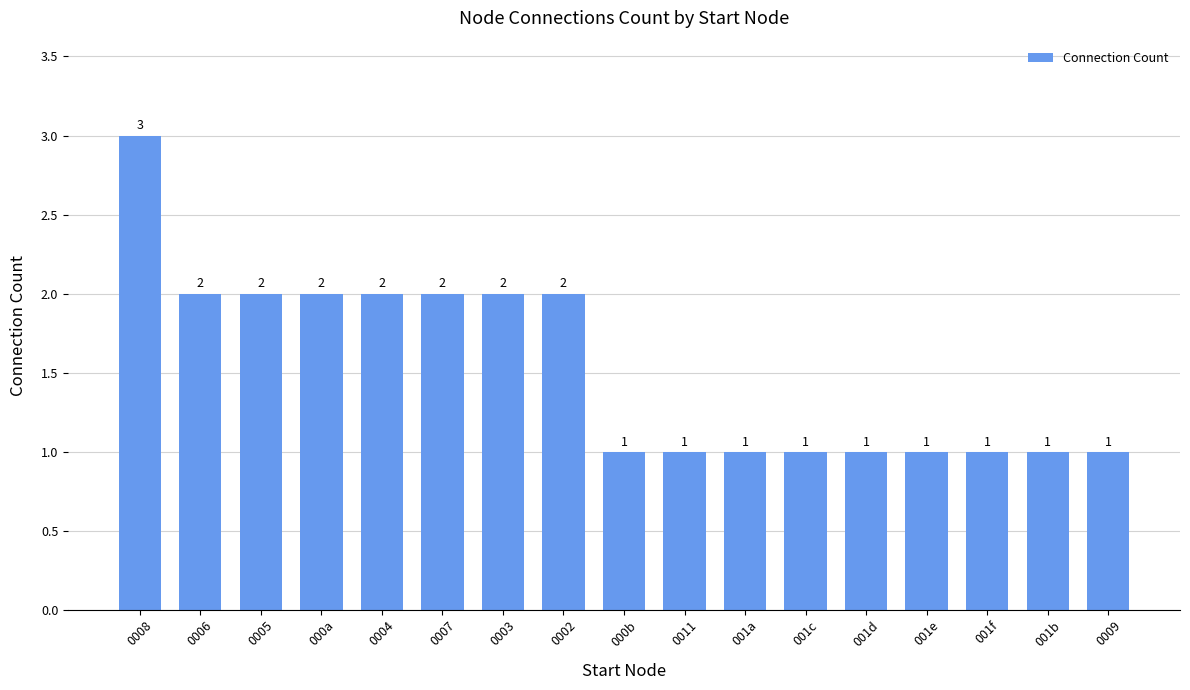

The value at 0006 is 1. True or false?

False